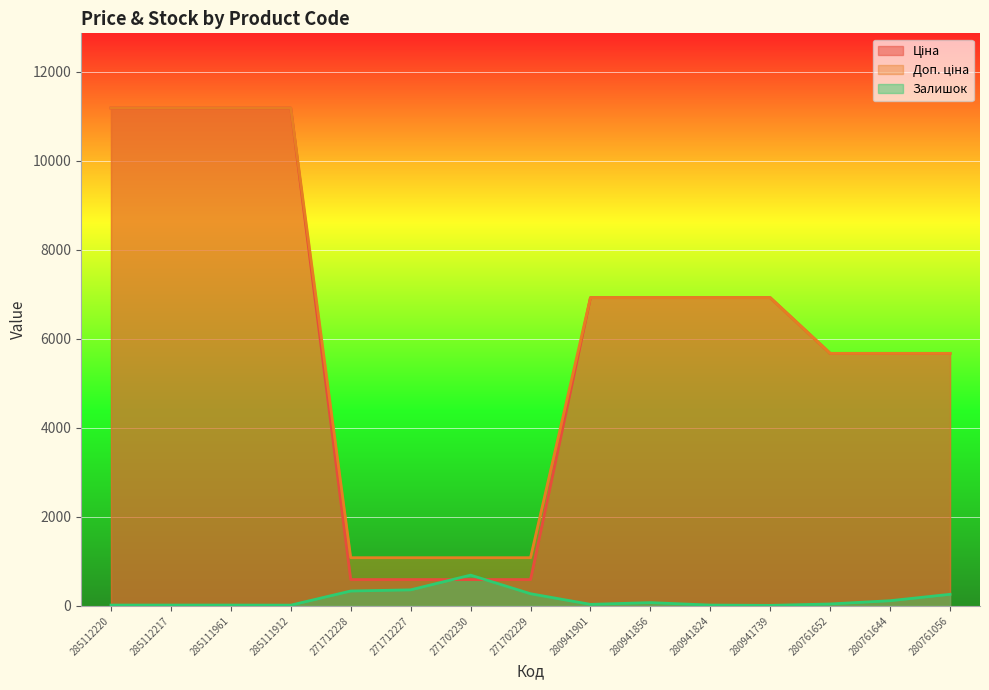

What is the sum of the Доп. ціна values at 285111961 and 271702229?

12269.8